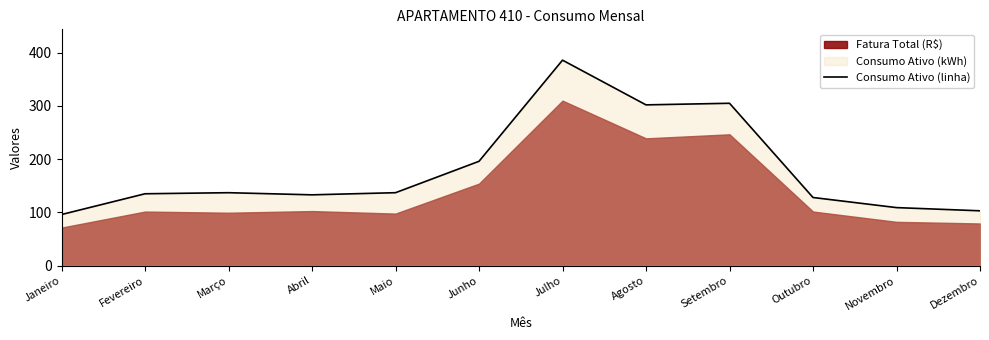

How many points are higher than both their immediate neighbors (excluding endpoints)?

3